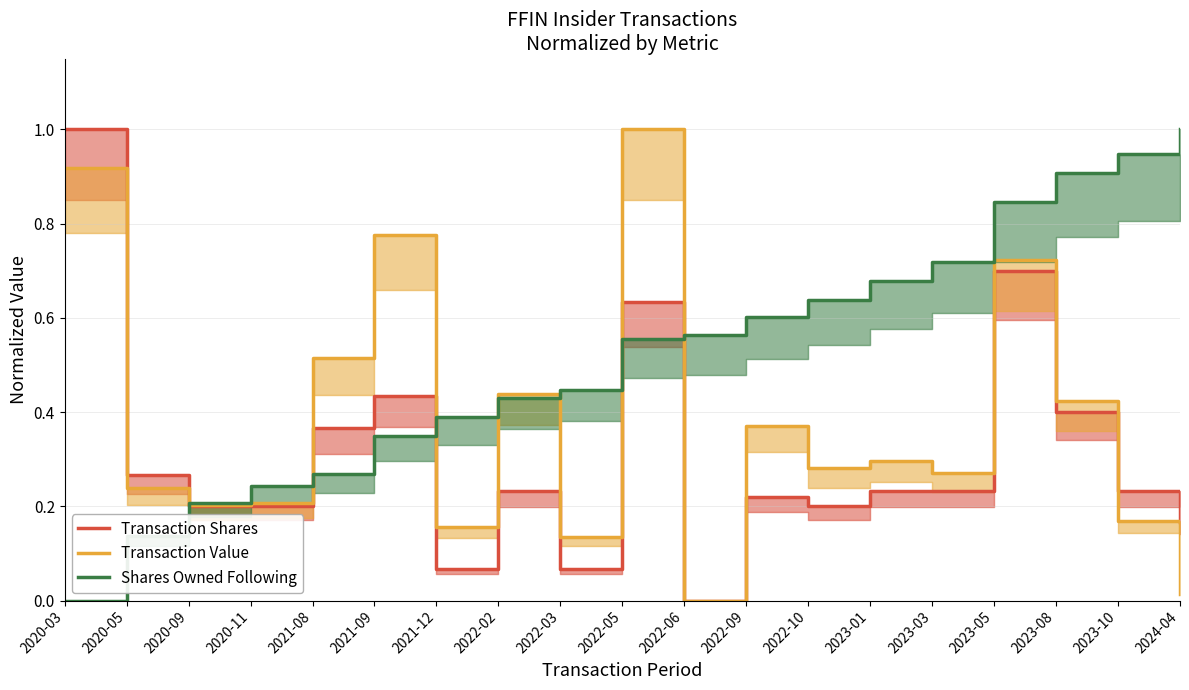

What is the sum of all Transaction Value values?

7.1